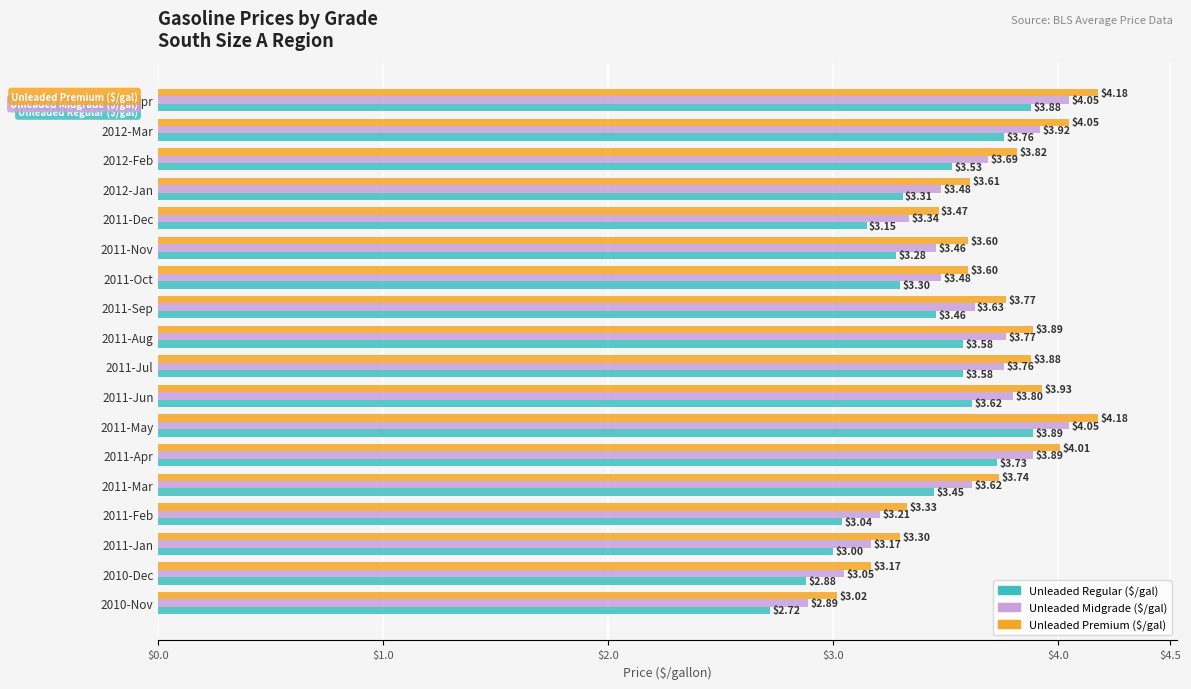

How many data points does each series have?

18